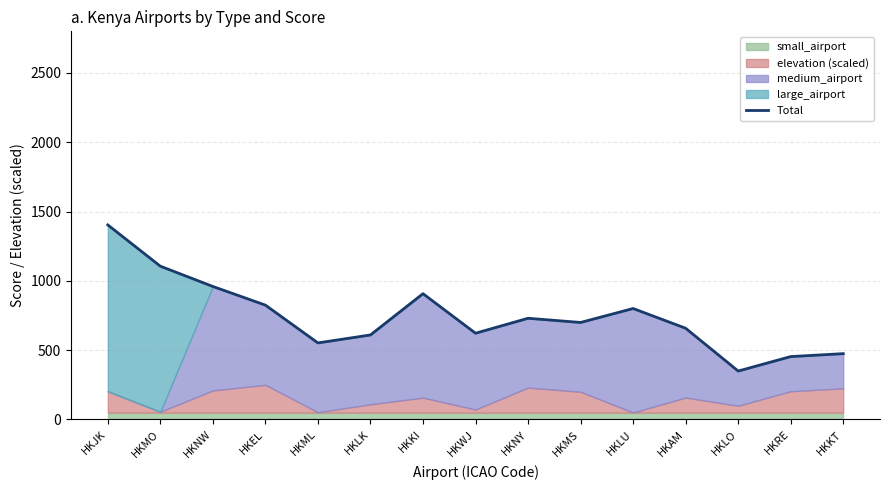

Rank the categories by value from lowest to highest.

HKLO, HKRE, HKKT, HKML, HKLK, HKWJ, HKAM, HKMS, HKNY, HKLU, HKEL, HKKI, HKNW, HKMO, HKJK